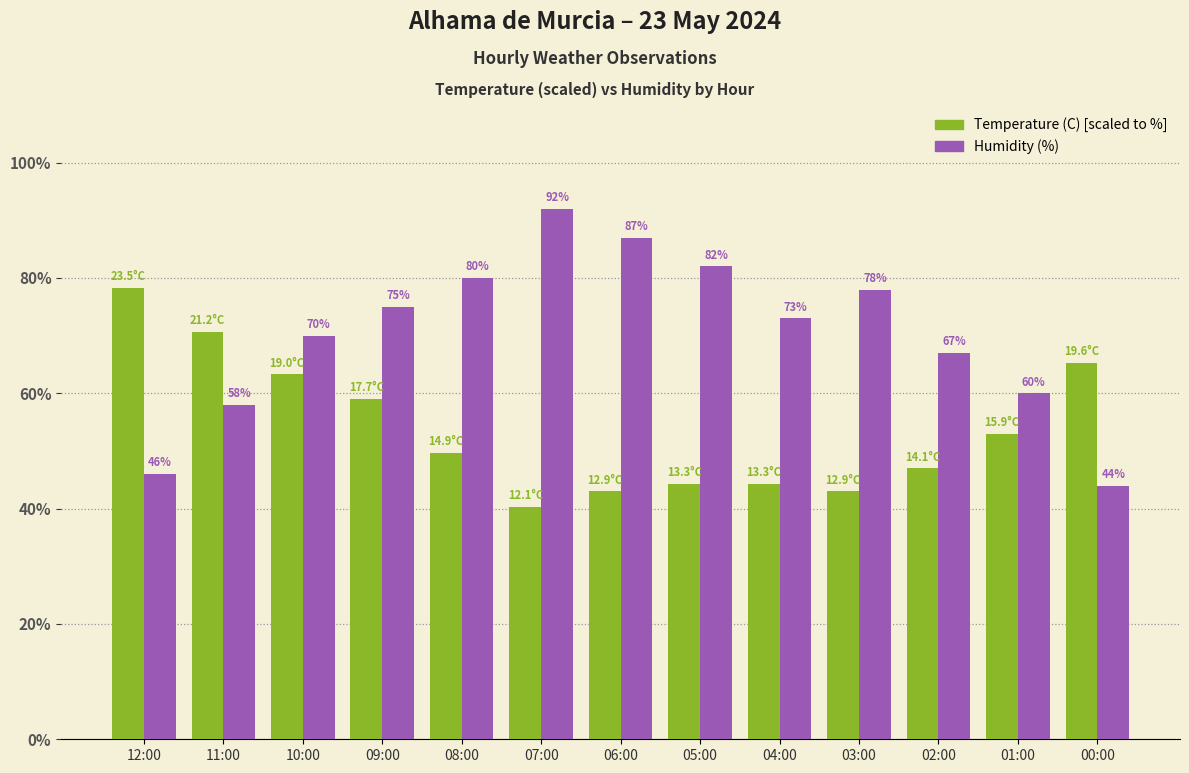

Count the number of data series in this chart.

2